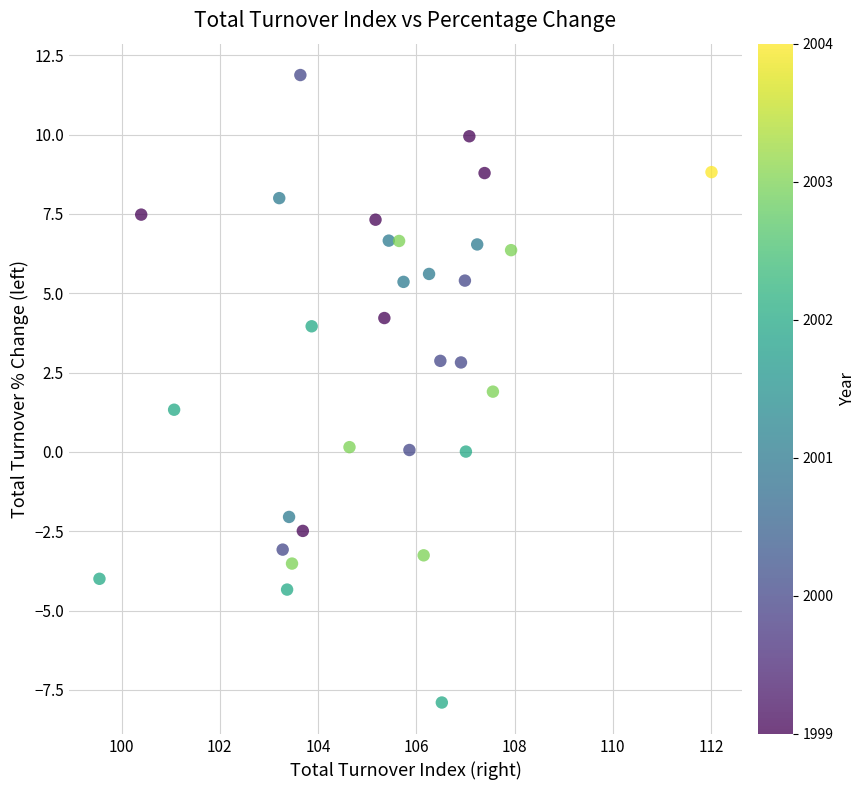

What is the range of X values (max minus min)?

12.5